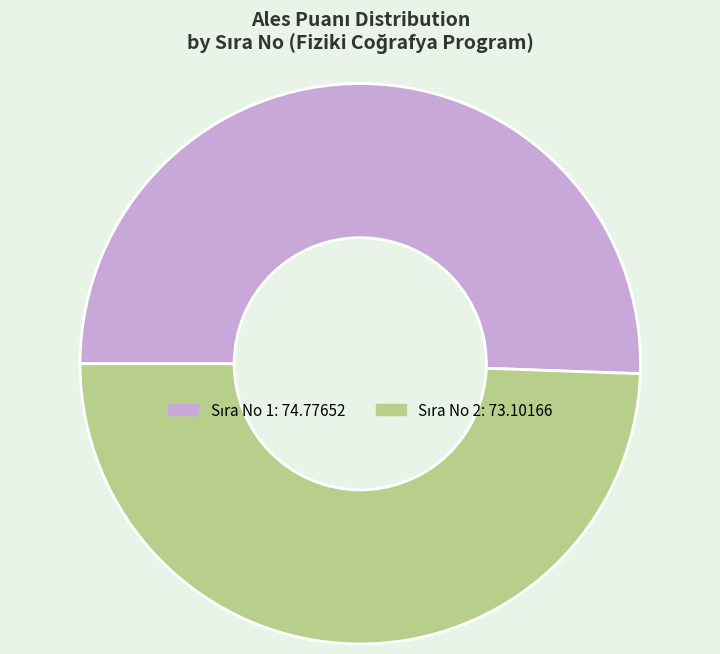

Is there a majority slice in this chart?

Yes